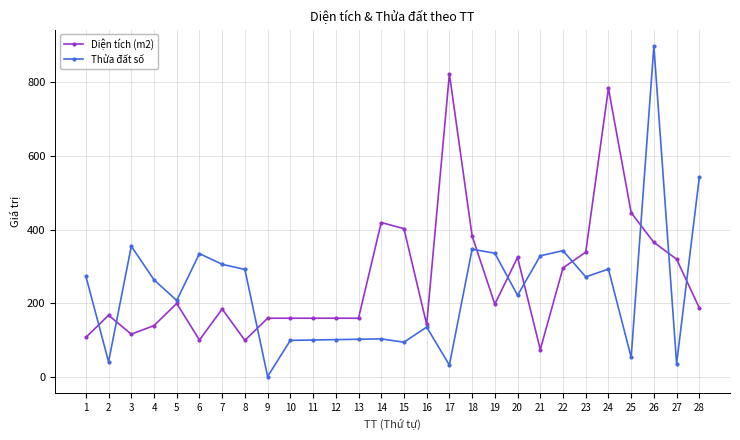

True or false: Diện tích (m2) has a value of 419.2 at 14.

True